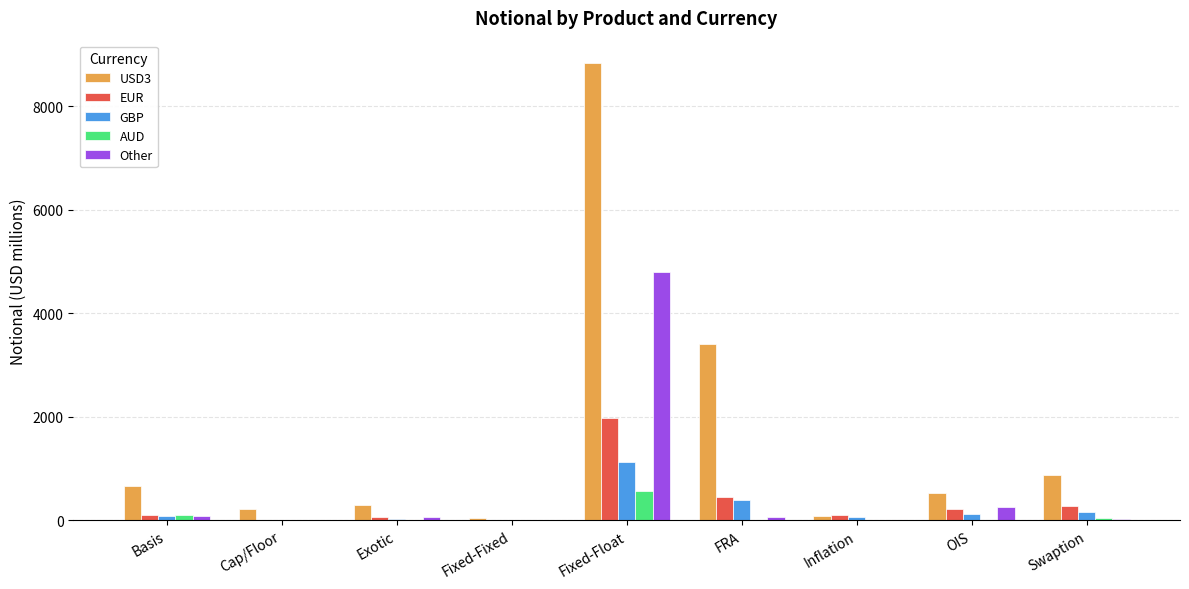

The AUD series shows 565 at Fixed-Float. True or false?

True